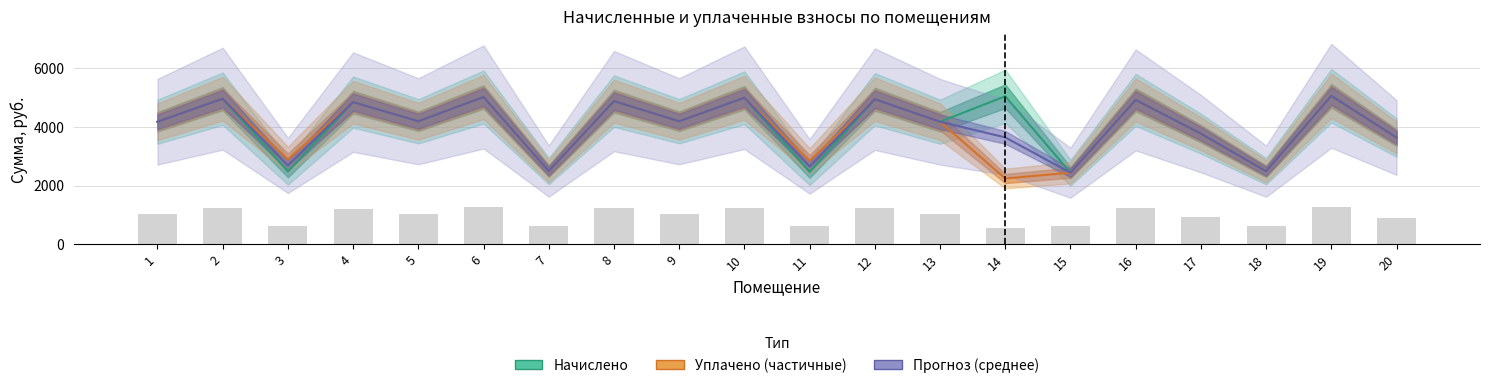

Is it true that Среднее (прогноз) equals 7192.3 at 6?

False